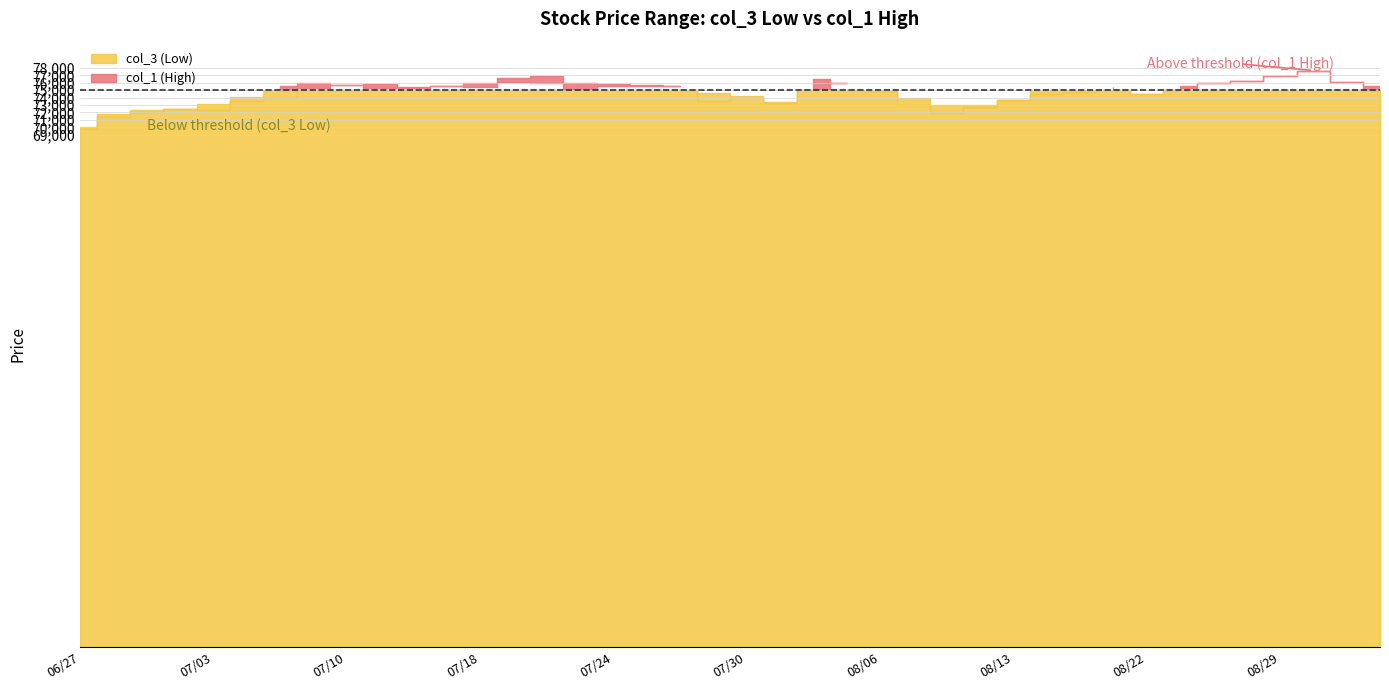

Reading right to left, list all the values displayed in this chart.

col_3 (Low): 75000	76100	77600	76900	76200	76000	75250	74500	75100	74750	74500	73720	72800	71900	73000	74850	76000	75220	73320	74000	73580	75500	75600	75500	75200	76000	76150	75380	75600	75250	75310	75750	75250	74000	73500	72330	72480	72110	71450	69820
col_1 (High): 75500	76100	77650	76900	76200	76000	75600	74500	75380	75000	75220	73720	73050	73000	73940	74890	76000	76500	73470	74200	74650	75500	75700	75800	76010	76890	76680	75950	75600	75400	75770	75750	75980	75500	74150	73100	72500	72400	71800	70000